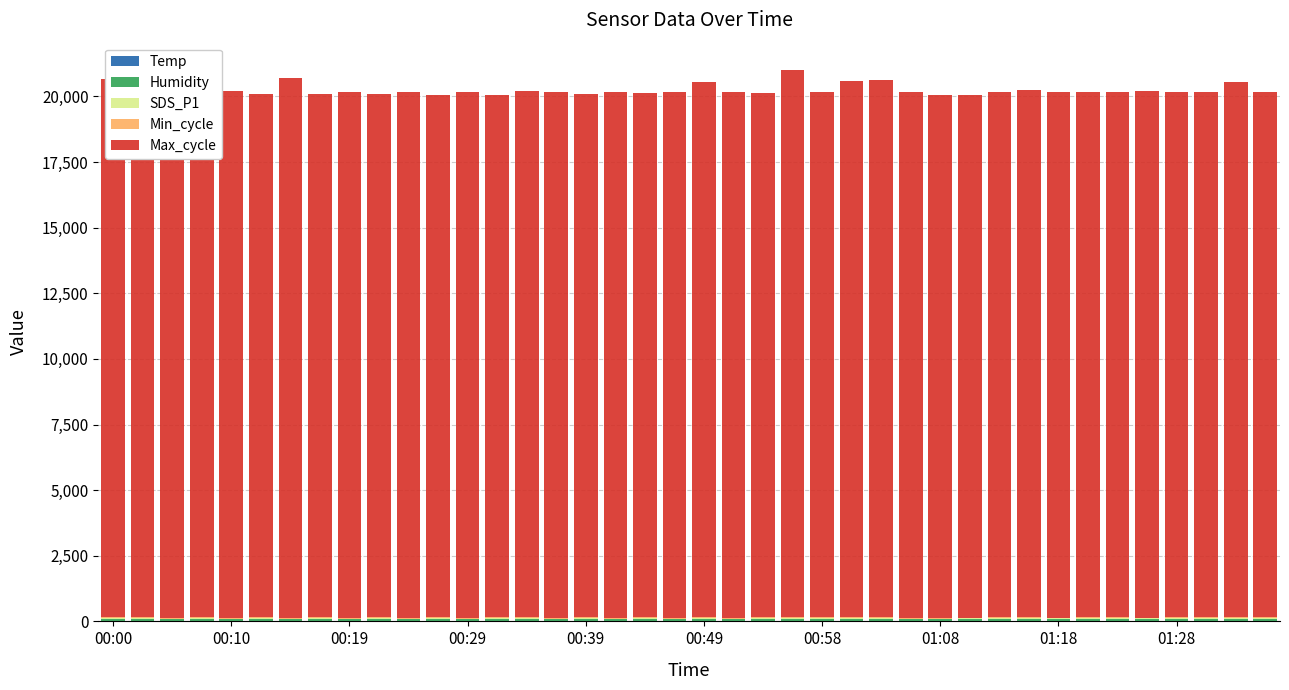

How many categories are shown in the chart?

40